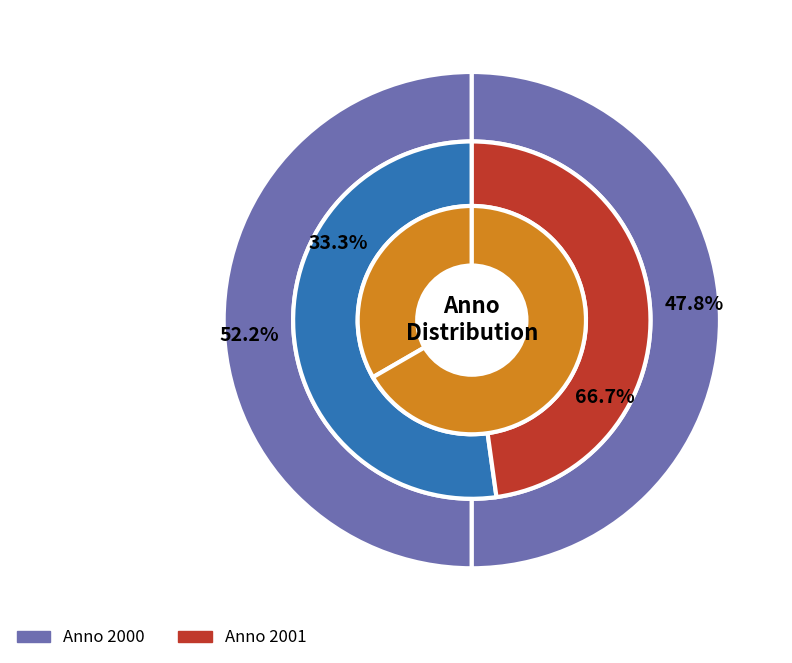

Count the number of slices in the pie.

8